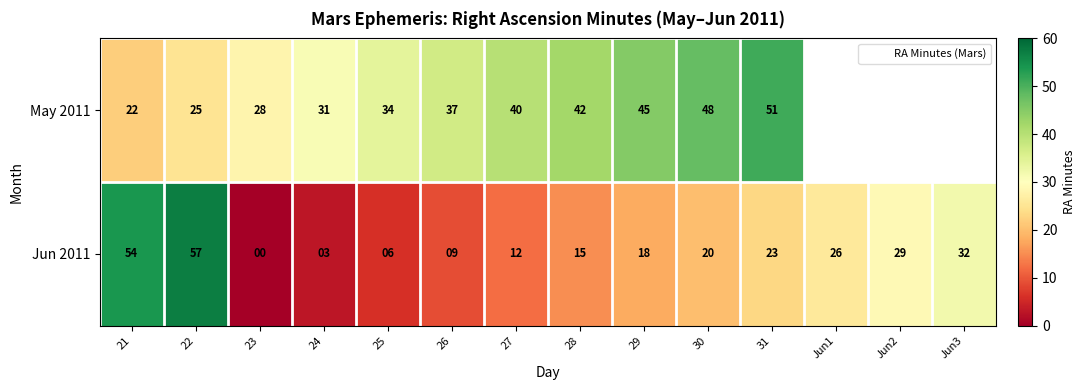

Which series changed the most between 23 and Jun3?

Jun 2011